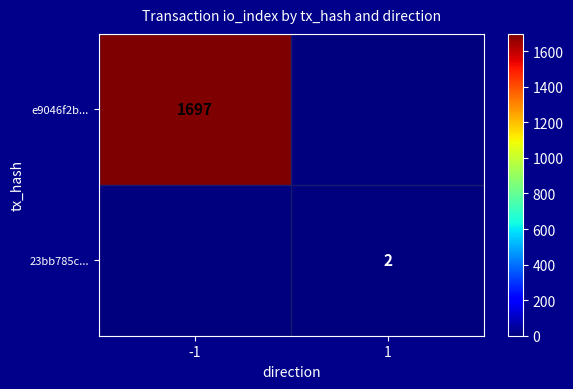

Is the value of 23bb785c... at 1 greater than the value of e9046f2b... at -1?

No